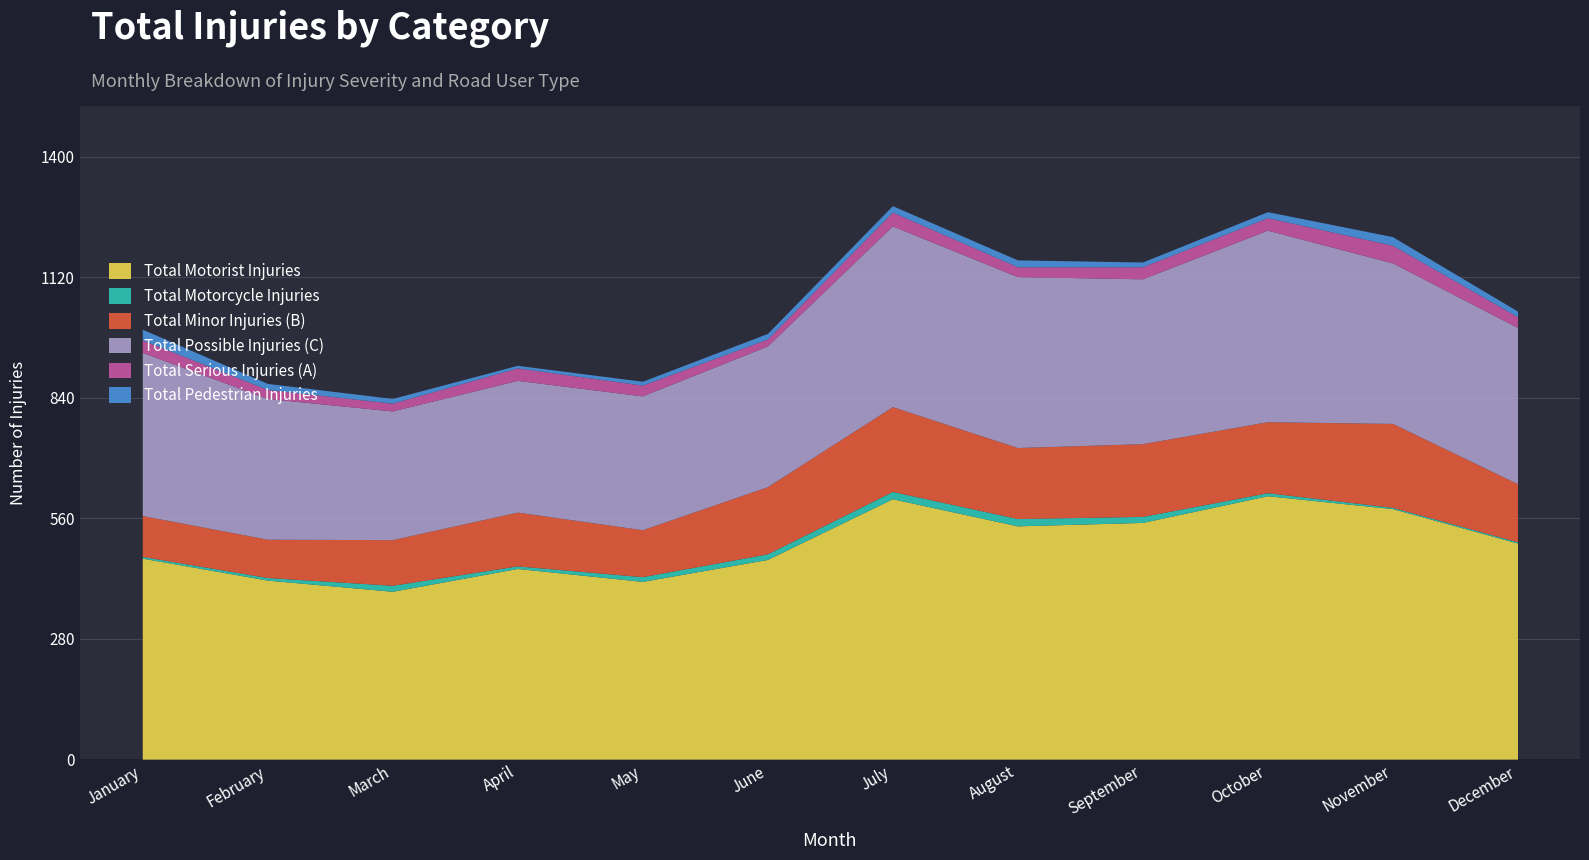

What is the sum of all Total Minor Injuries (B) values?

1706